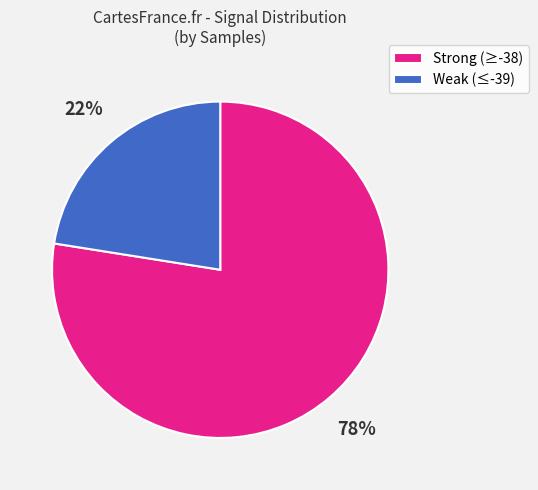

Combined, do Weak (≤-39) and Strong (≥-38) account for over 50%?

Yes